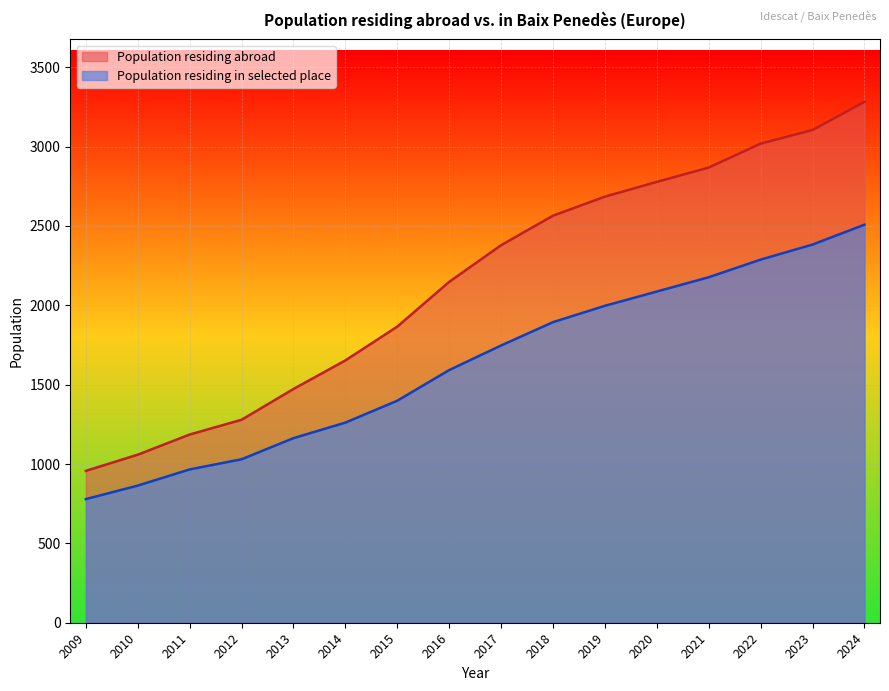

Between 2011 and 2013, which series saw the biggest shift?

Population residing abroad